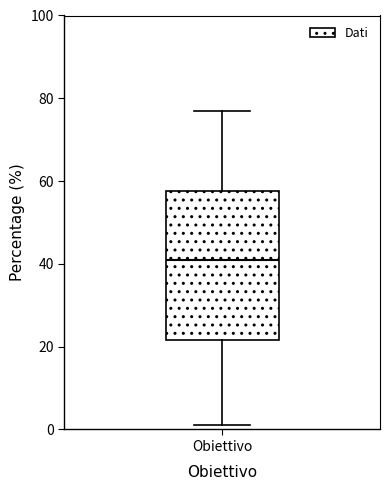

Where does the median line of the box for Obiettivo sit on the y-axis? The values are not printed on the chart, so give them approximately, as read against the axis.

42